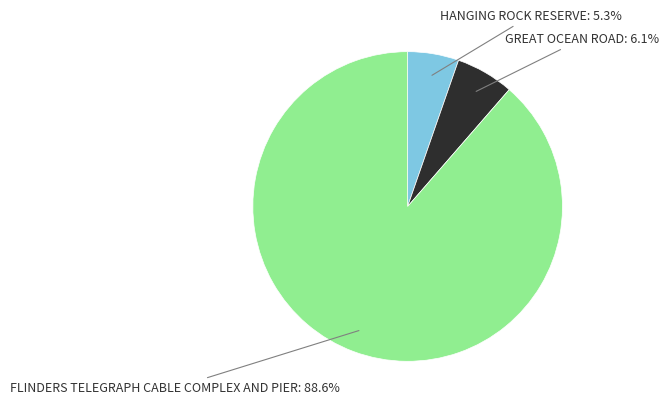

Is there any slice that represents more than half of the pie?

Yes